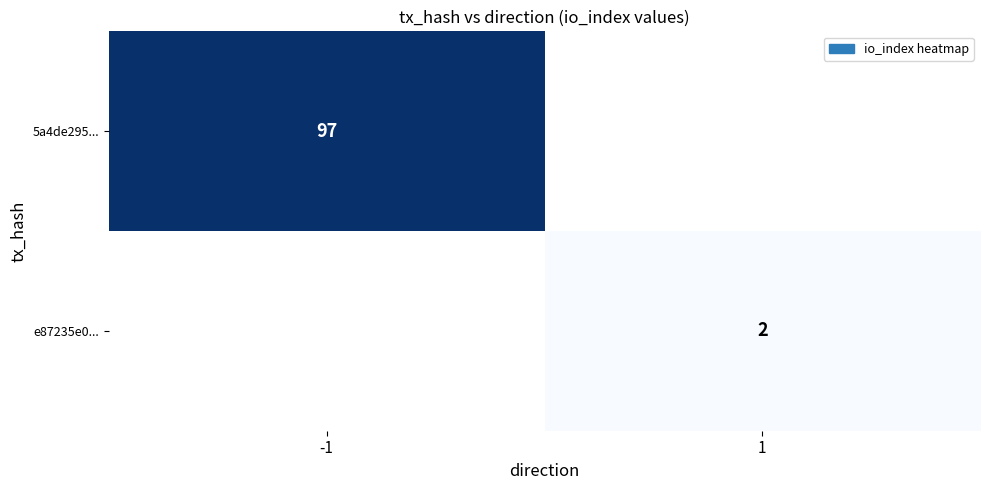

Which label corresponds to the smallest value in the chart?

1